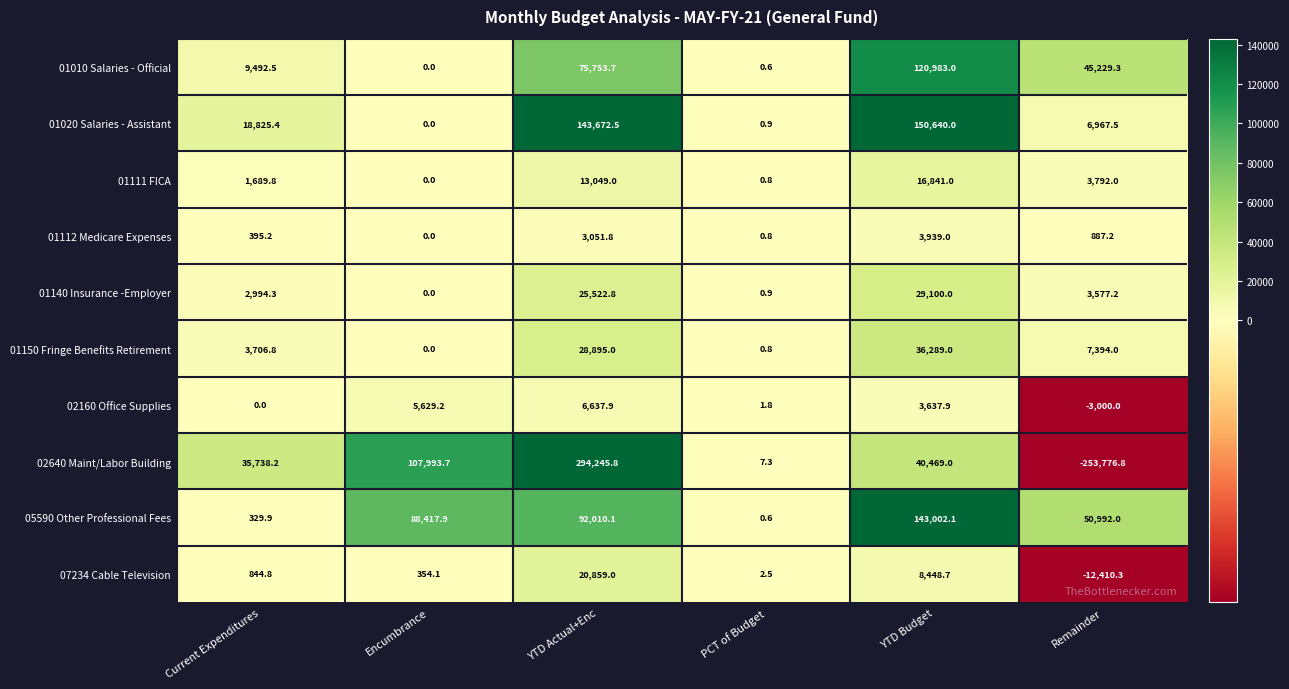

The value of 01020 Salaries - Assistant at Encumbrance is -46107.5. True or false?

False